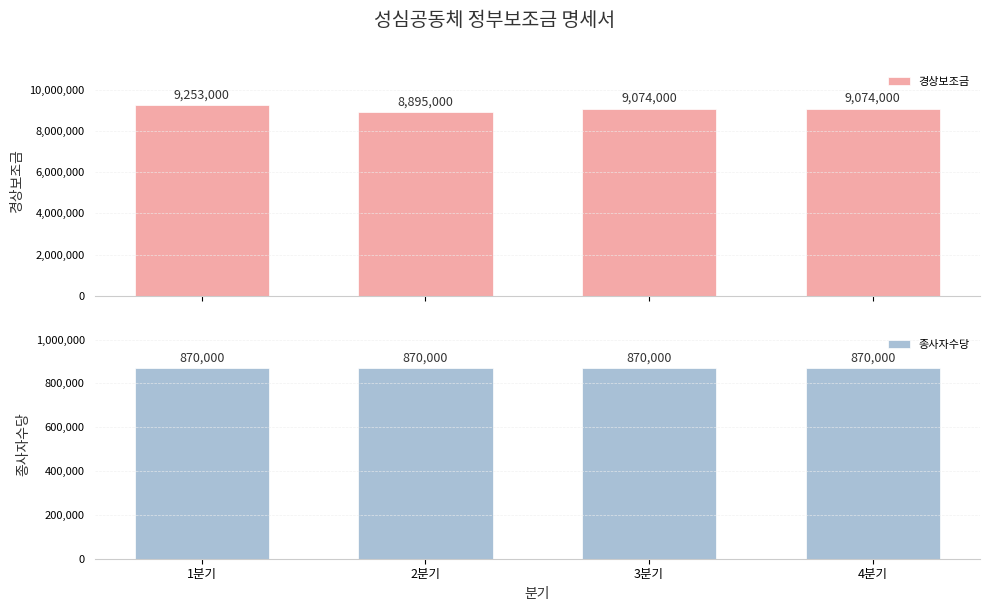

Is the value of 경상보조금 at 2분기 greater than the value of 종사자수당 at 1분기?

Yes